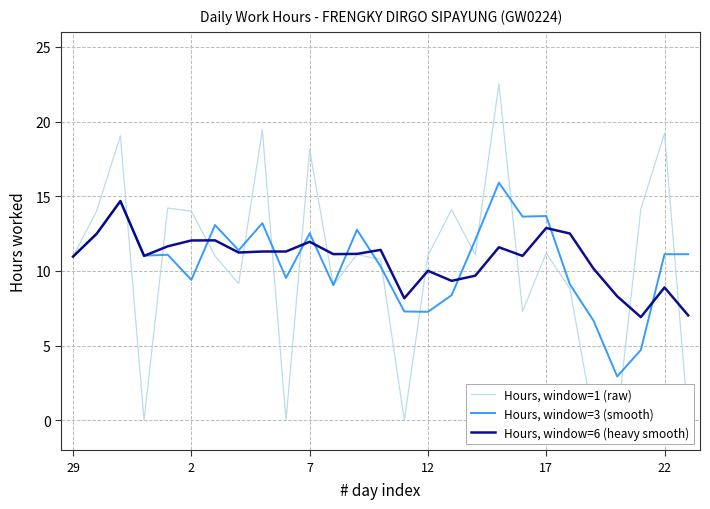

What is the highest value of the Hours, window=3 (smooth) series?

15.9